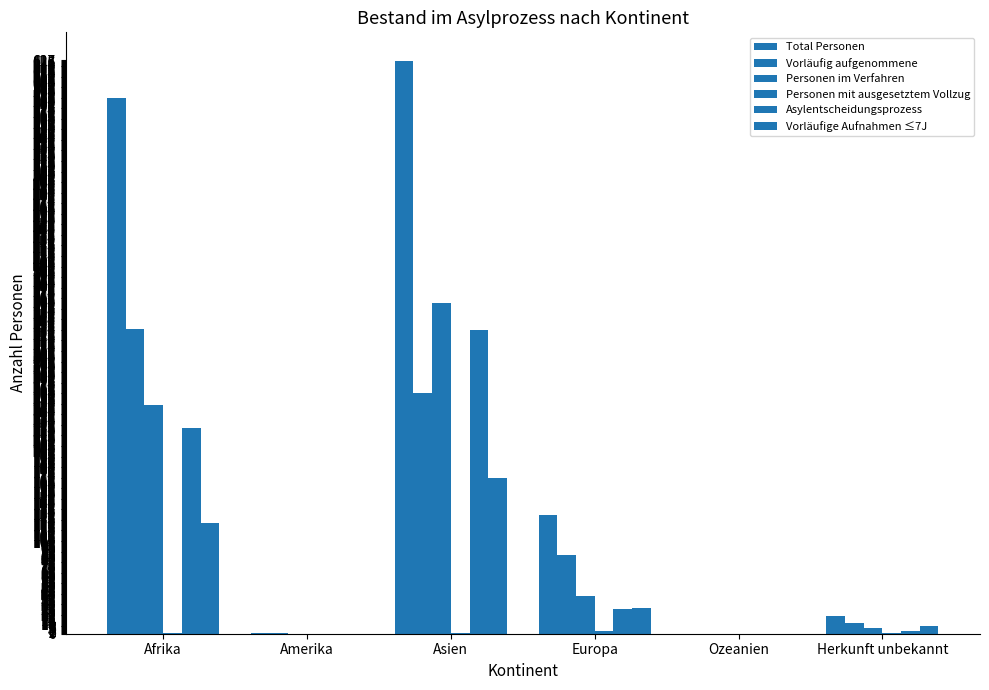

Are the bars horizontal?

No